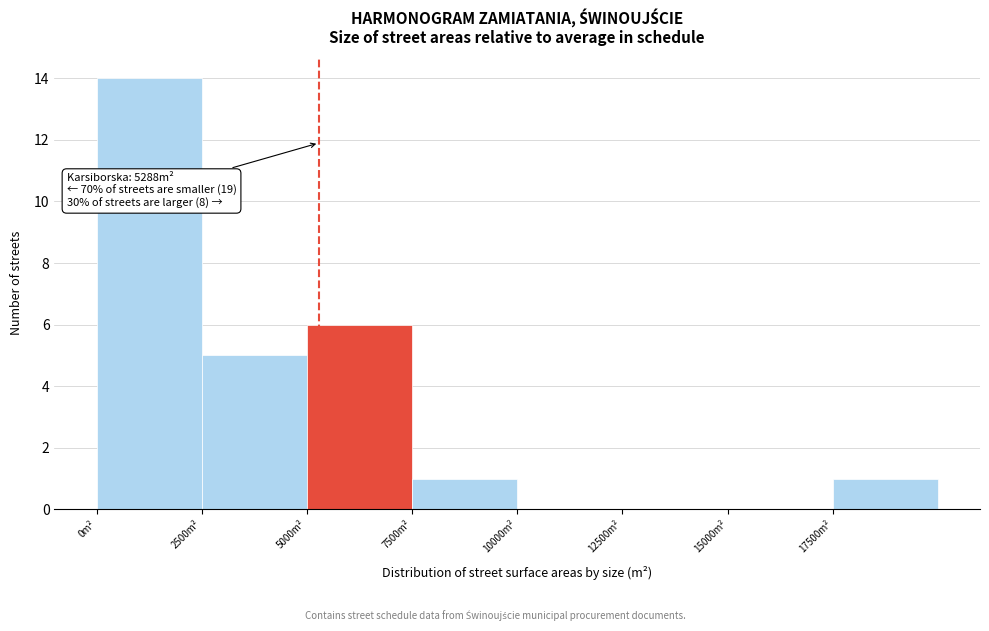

Over which range of the x-axis is the bar tallest?

0 to 2500